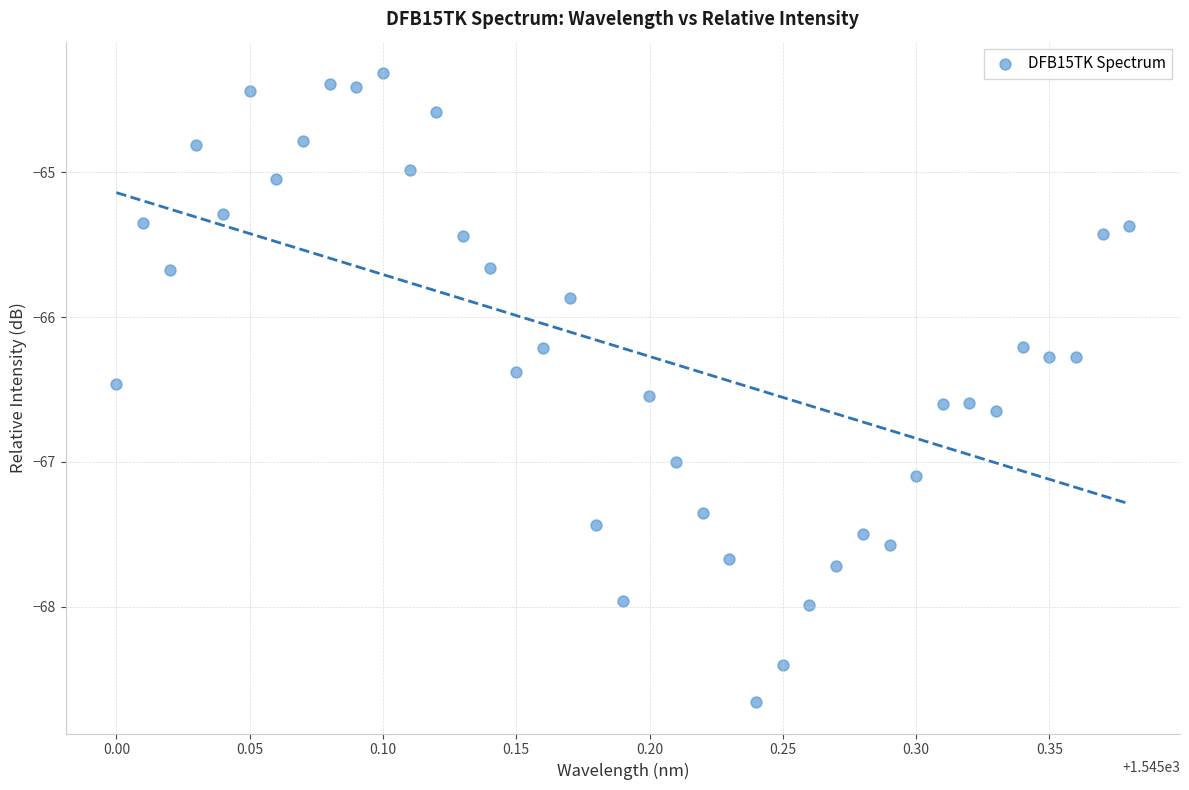

What Y value in the scatter plot is closest to -66?

-65.9